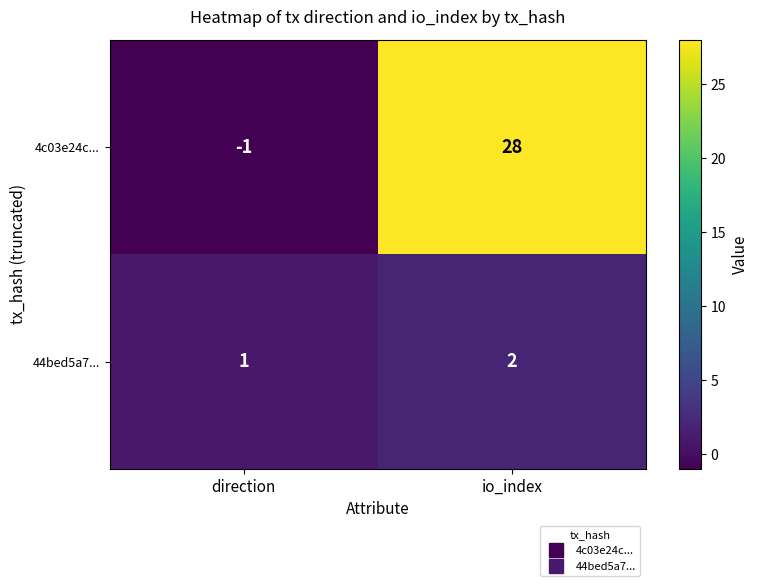

What is the difference between the highest and lowest values at direction?

2